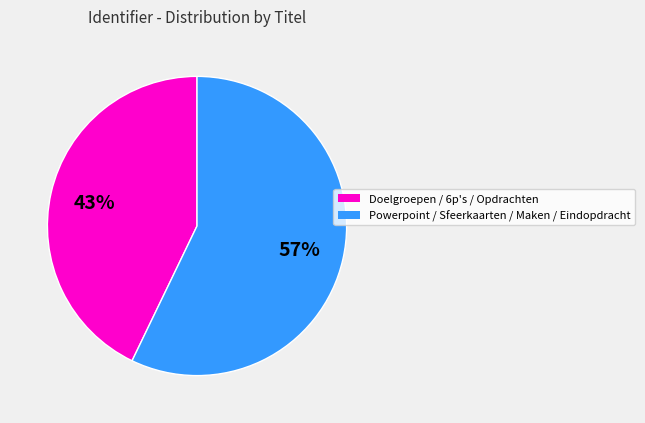

To the nearest percent, what is the difference between the largest and smallest slice percentages?

14%